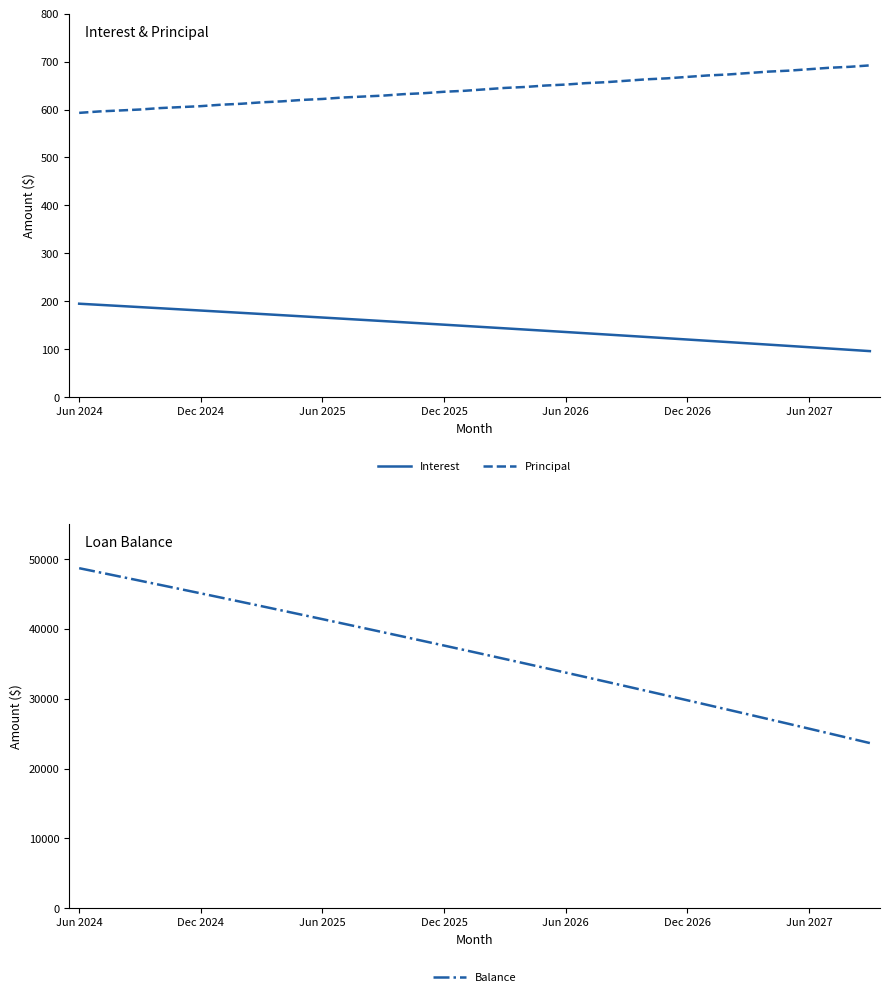

What is the sum of all Balance values?

1459943